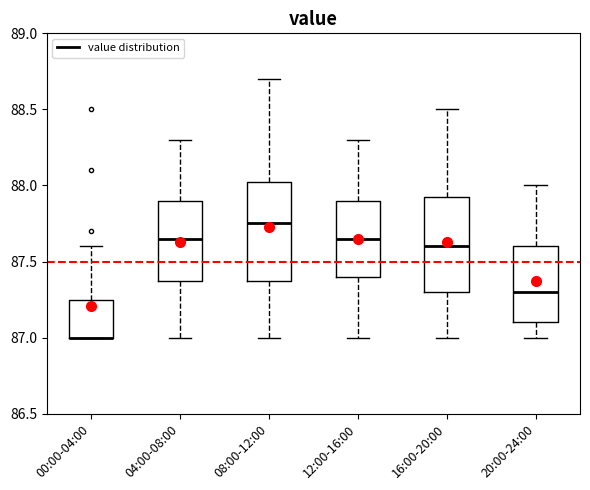

Where does the upper whisker of the box for 08:00-12:00 end on the y-axis? The values are not printed on the chart, so give them approximately, as read against the axis.

88.70